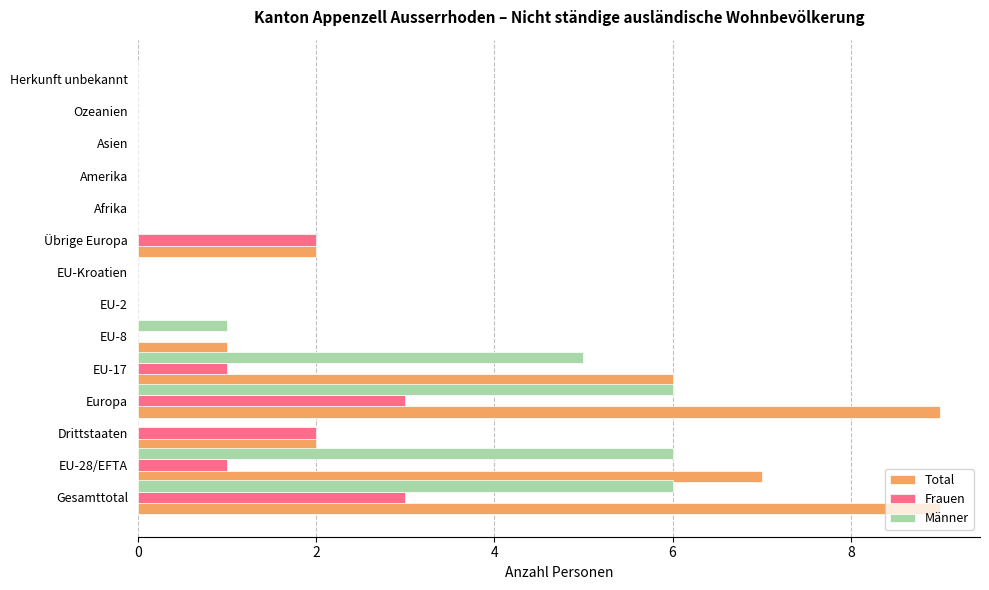

Which series has the largest total across all categories?

Total